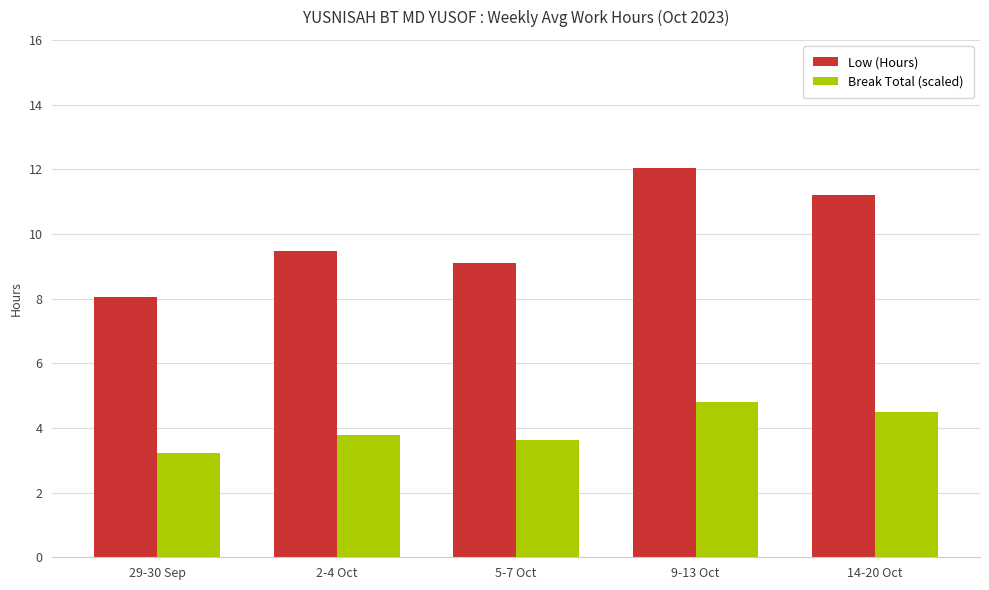

How many values in the Low (Hours) series exceed 9?

4